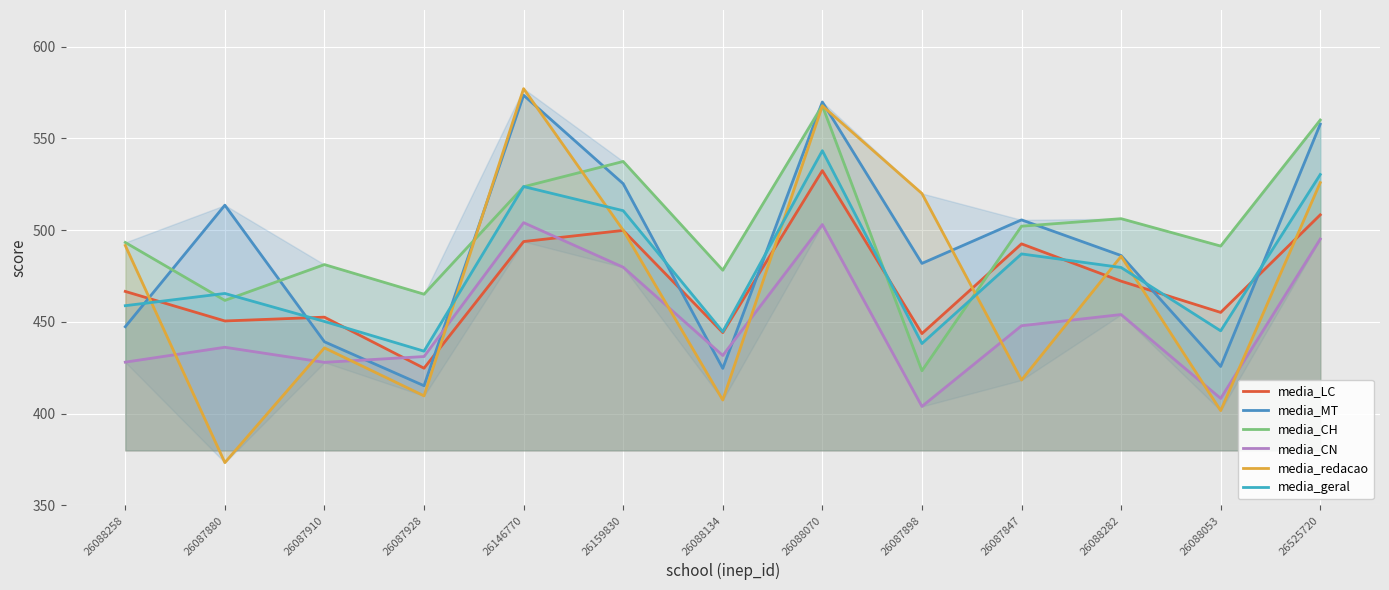

Reading right to left, extract all data points from this chart.

media_LC: 508.4	455.2	472.2	492.6	443.6	532.5	444.2	499.9	493.8	424.8	452.6	450.5	466.6
media_MT: 557.8	425.7	486.2	505.6	481.9	569.9	424.7	525.3	573.5	415.2	439.2	513.6	447.4
media_CH: 560.0	491.4	506.3	502.2	423.4	567.8	478.2	537.5	523.7	465.1	481.3	461.7	493.3
media_CN: 495.2	408.3	454.0	447.9	403.9	503.1	431.7	479.8	504.1	431.1	428.0	436.2	428.1
media_redacao: 525.9	401.7	485.8	418.3	520.0	567.8	407.4	500.0	577.1	409.7	435.9	373.3	491.7
media_geral: 530.3	445.1	479.7	487.1	438.2	543.3	444.7	510.6	523.8	434.1	450.3	465.5	458.9